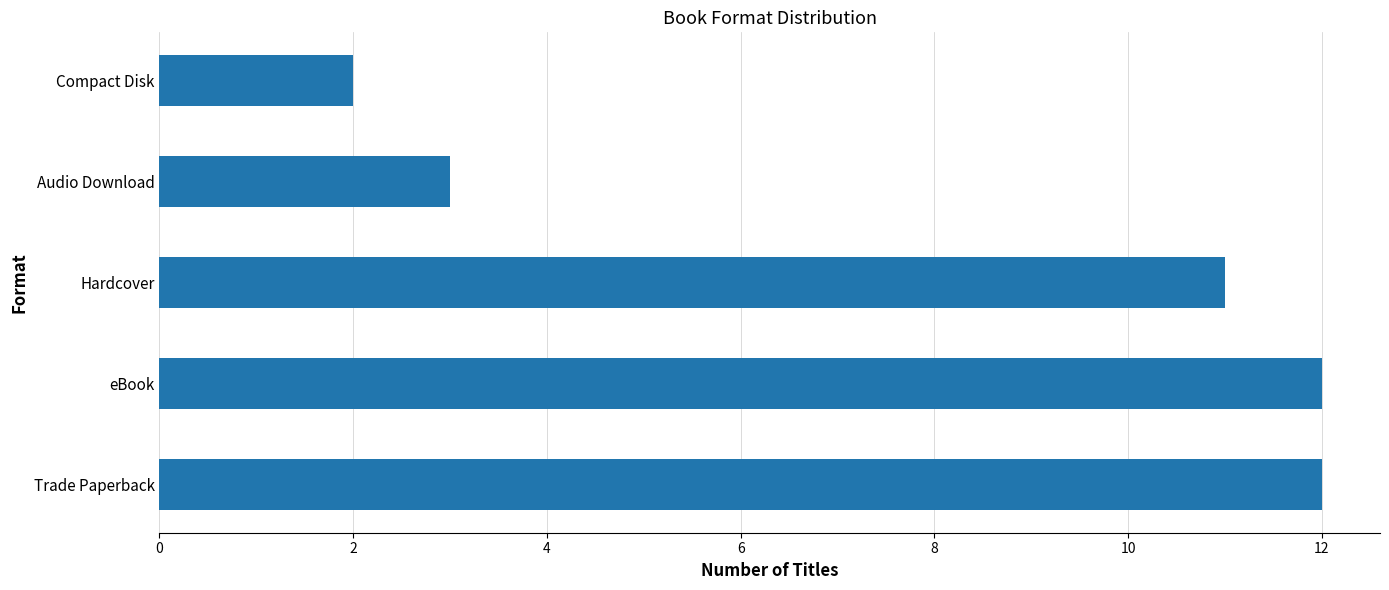

Reading bottom to top, list all the values displayed in this chart.

Trade Paperback=12	eBook=12	Hardcover=11	Audio Download=3	Compact Disk=2